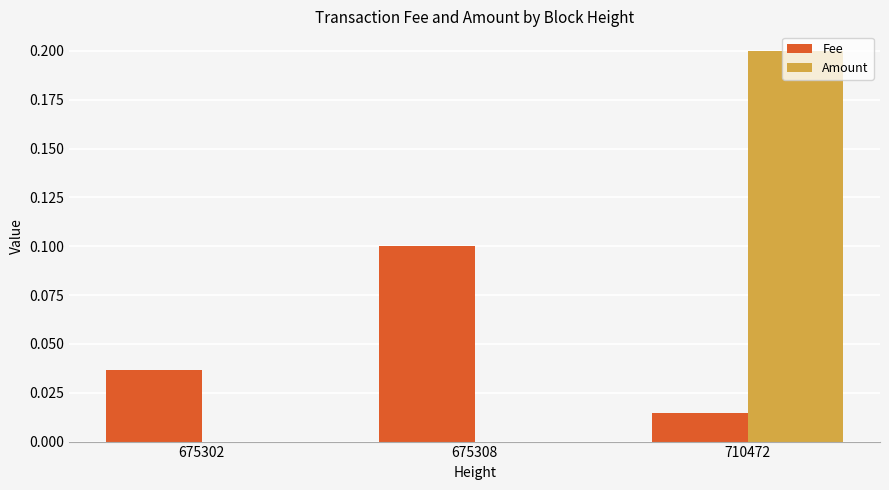

Between 675302 and 710472, which series saw the biggest shift?

Amount